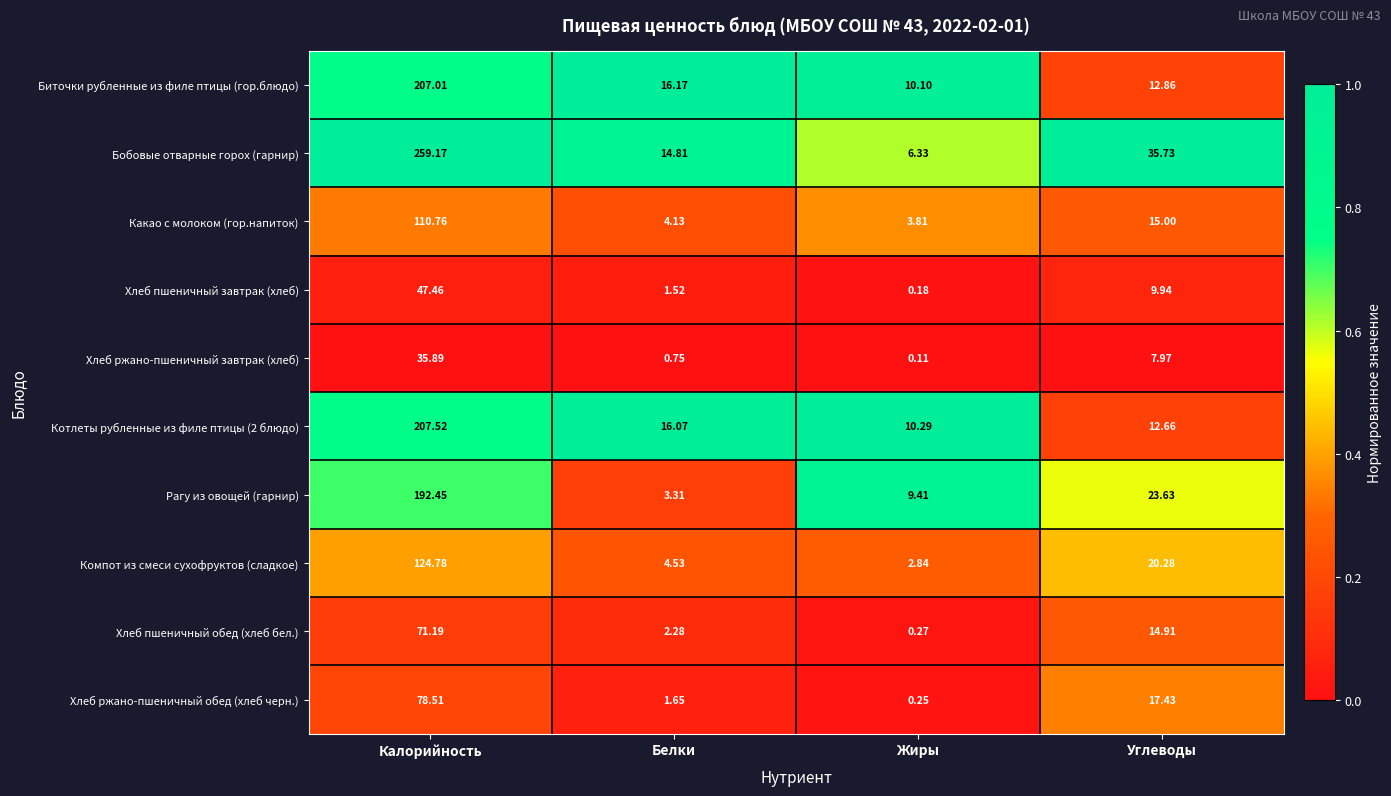

At which label is Компот из смеси сухофруктов (сладкое) closest to 63?

Углеводы